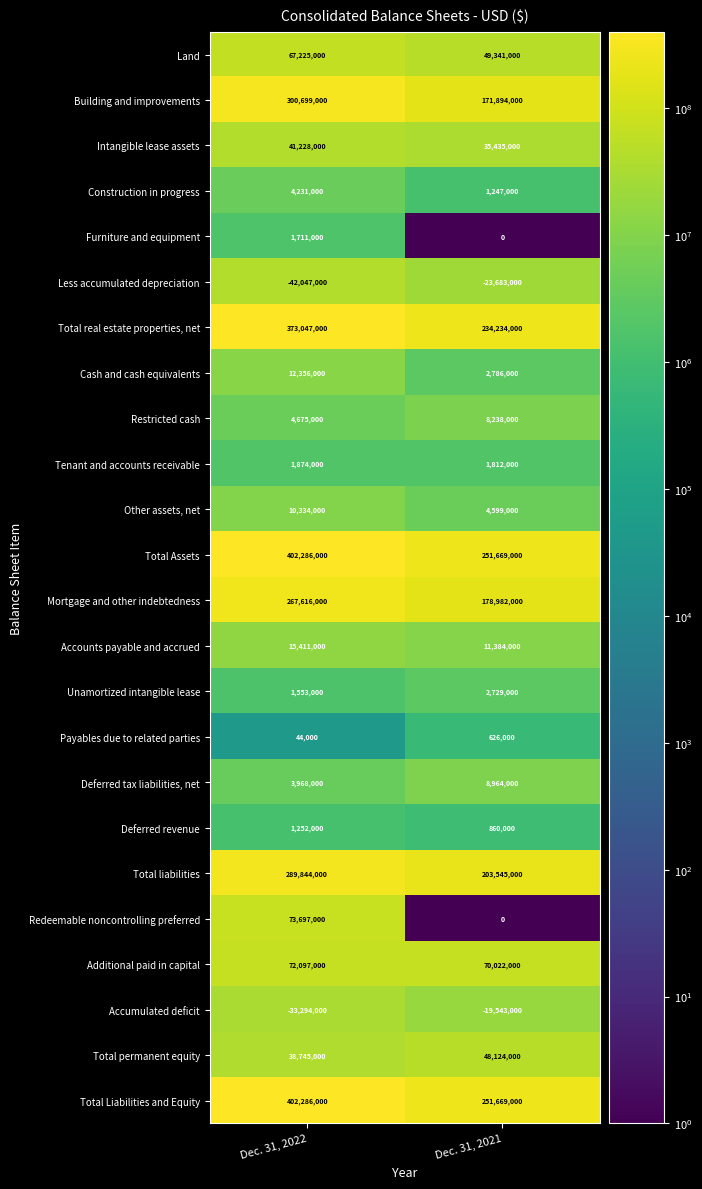

What is the approximate value of Total liabilities at Dec. 31, 2022, to the nearest 100?

289844000